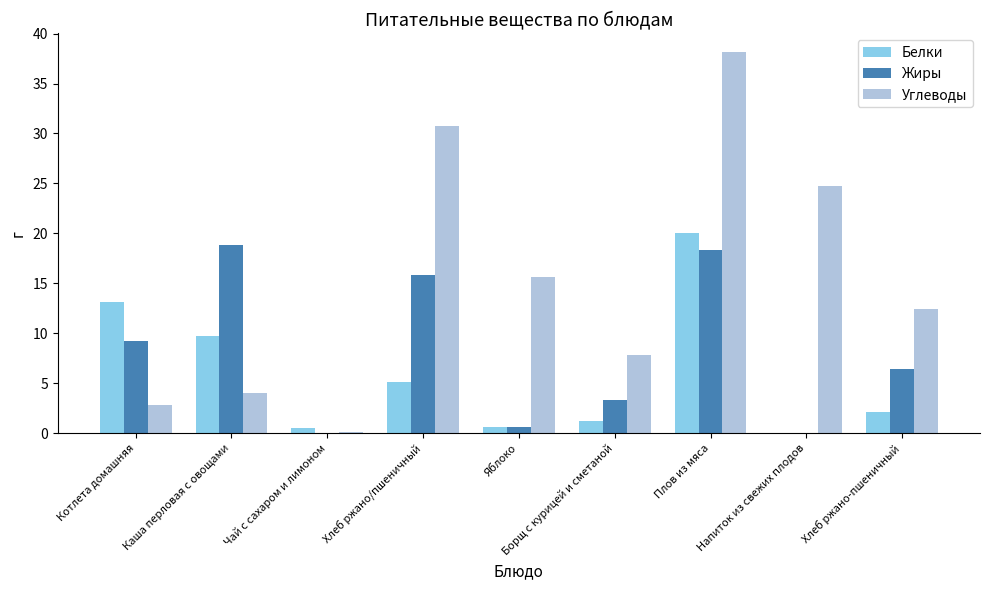

Which series changed the most between Котлета домашняя and Каша перловая с овощами?

Жиры